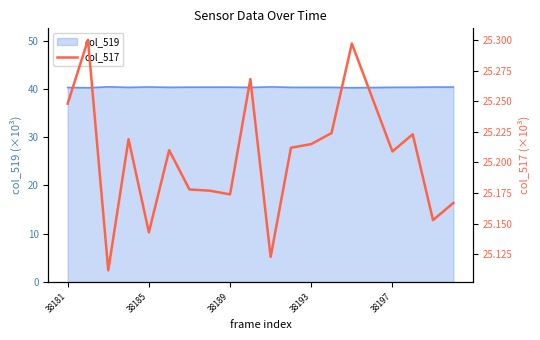

What is the highest value of the col_519 series?

40.4